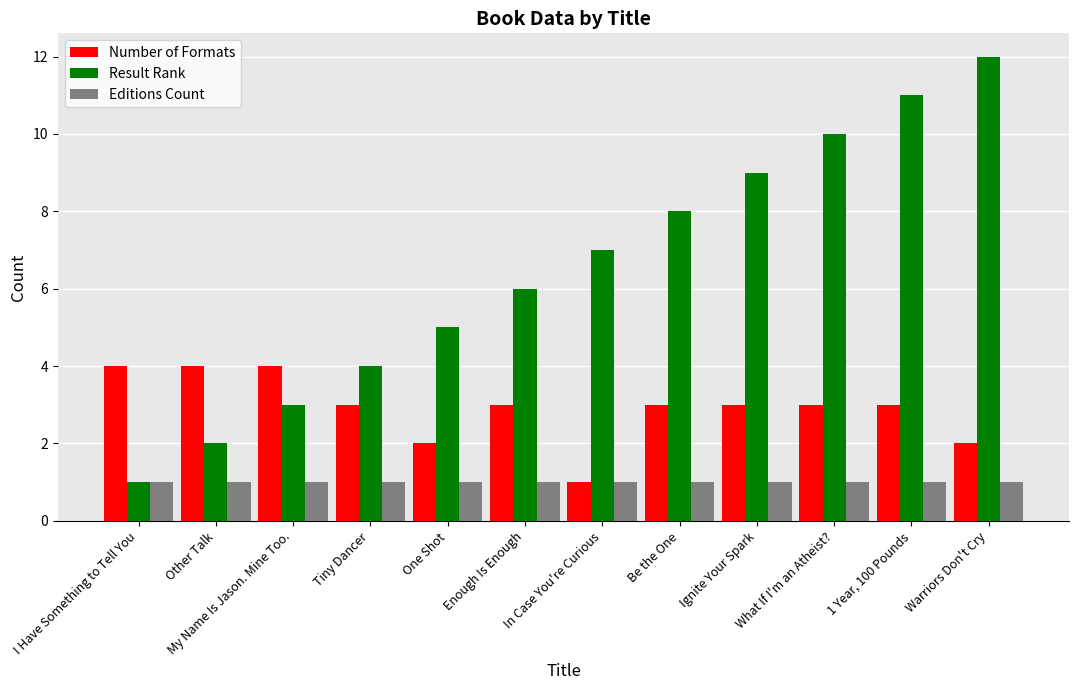

What is the total value across all series at Tiny Dancer?

8